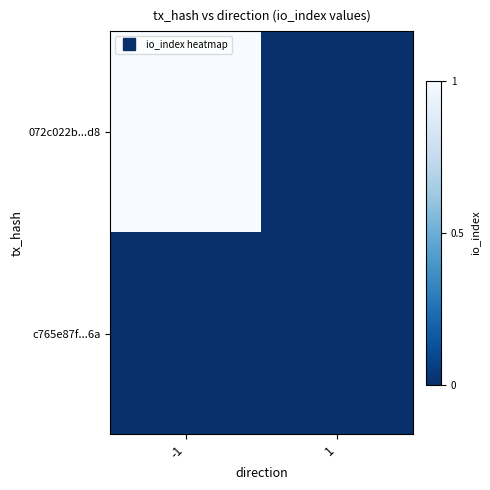

What is the maximum value shown in the chart?

9